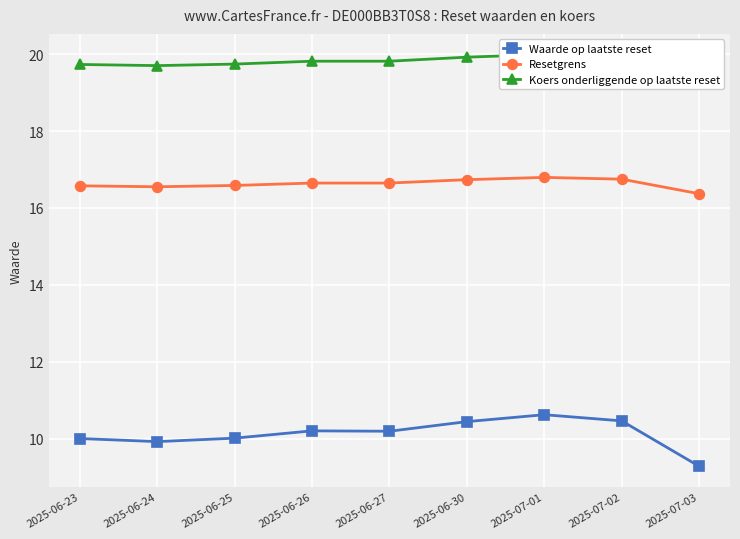

Reading left to right, list all the values displayed in this chart.

Waarde op laatste reset: 2025-06-23=10.0	2025-06-24=9.9	2025-06-25=10.0	2025-06-26=10.2	2025-06-27=10.2	2025-06-30=10.4	2025-07-01=10.6	2025-07-02=10.5	2025-07-03=9.3
Resetgrens: 2025-06-23=16.6	2025-06-24=16.6	2025-06-25=16.6	2025-06-26=16.6	2025-06-27=16.6	2025-06-30=16.7	2025-07-01=16.8	2025-07-02=16.8	2025-07-03=16.4
Koers onderliggende op laatste reset: 2025-06-23=19.7	2025-06-24=19.7	2025-06-25=19.7	2025-06-26=19.8	2025-06-27=19.8	2025-06-30=19.9	2025-07-01=20.0	2025-07-02=19.9	2025-07-03=19.5